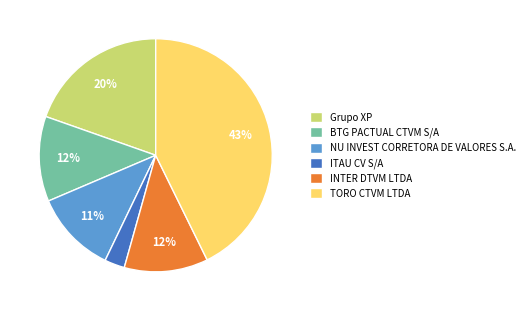

How many segments does this pie chart have?

6